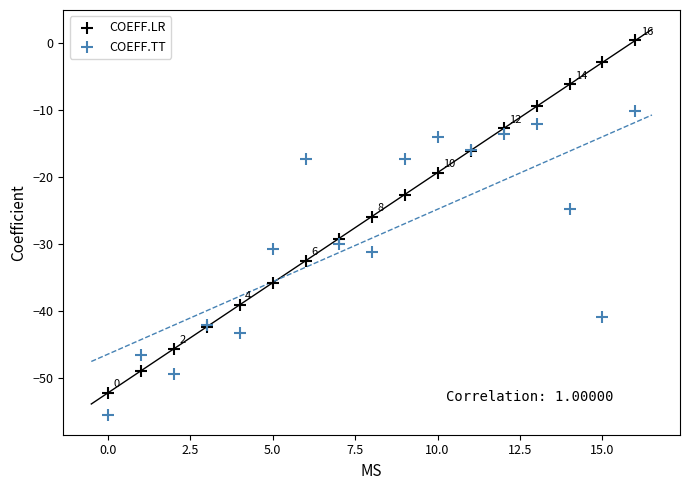

Which series contains the highest Y value?

COEFF.LR